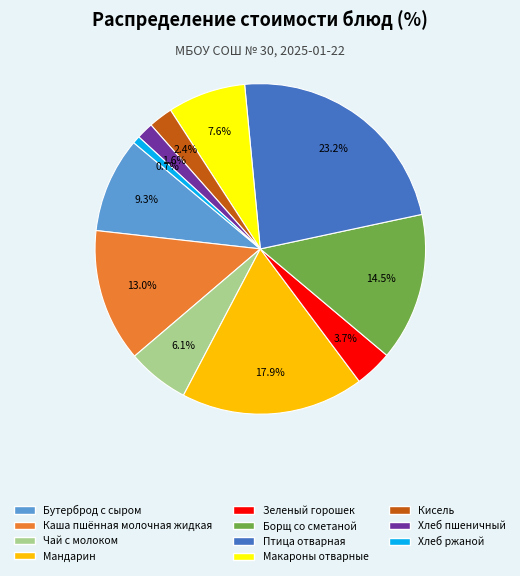

What is the largest slice in the pie chart?

Птица отварная